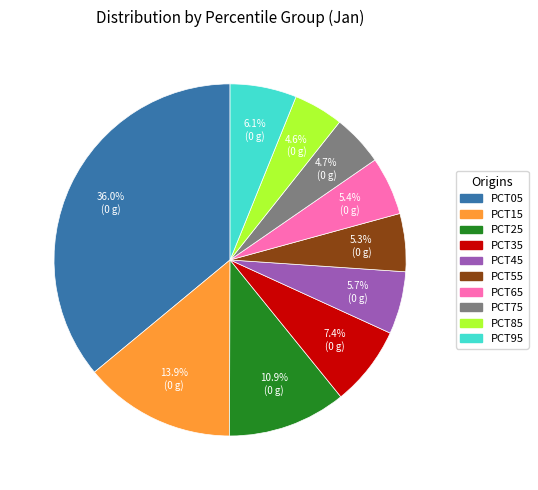

Does any single category account for the majority?

No